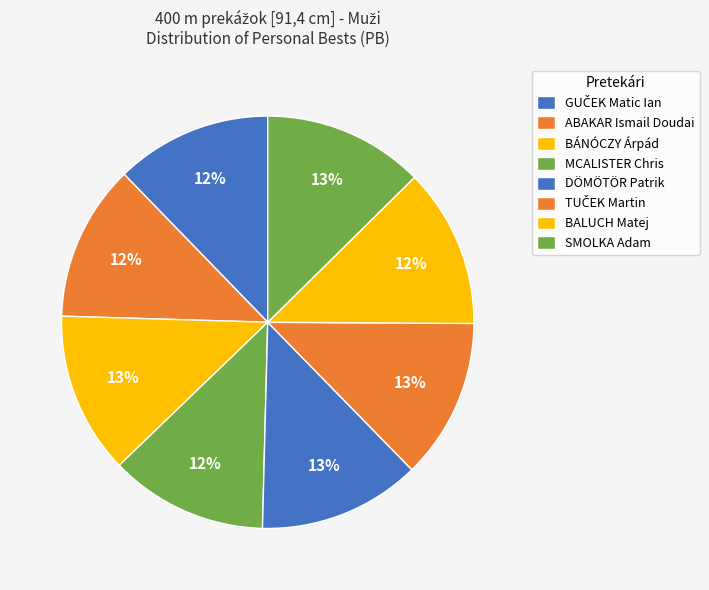

Combined, do DÖMÖTÖR Patrik and BALUCH Matej account for over 50%?

No